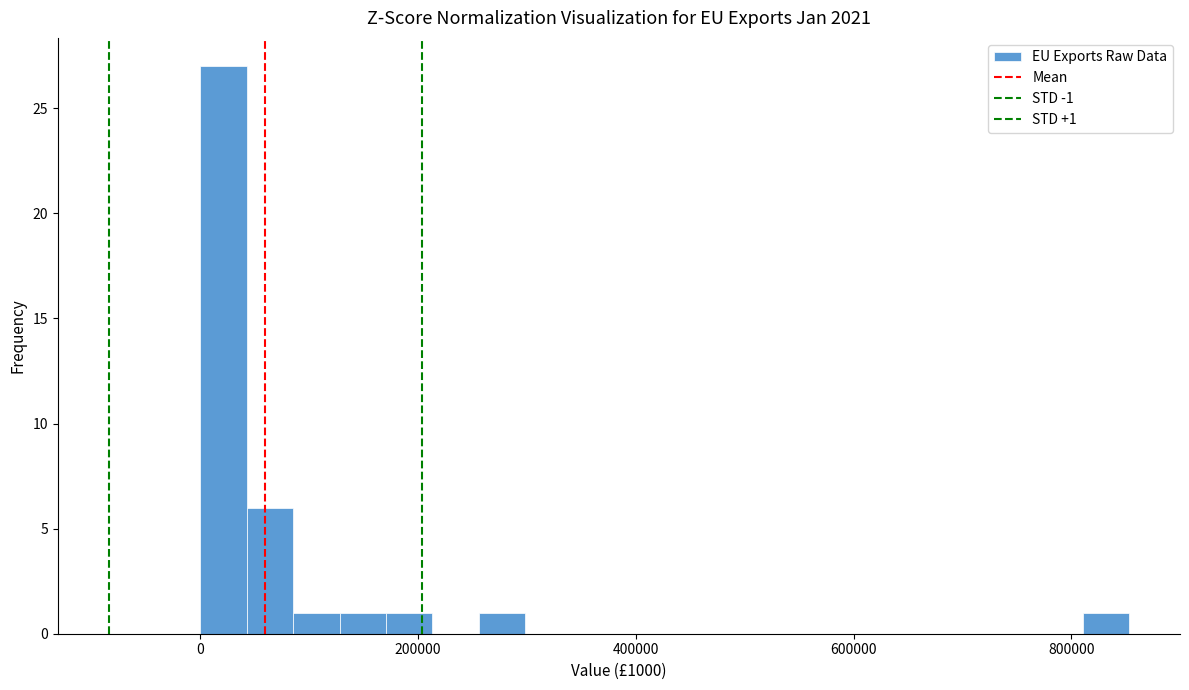

Around what value on the x-axis is the tallest bar? Give the approximate position of its centre, as read against the axis.

20000